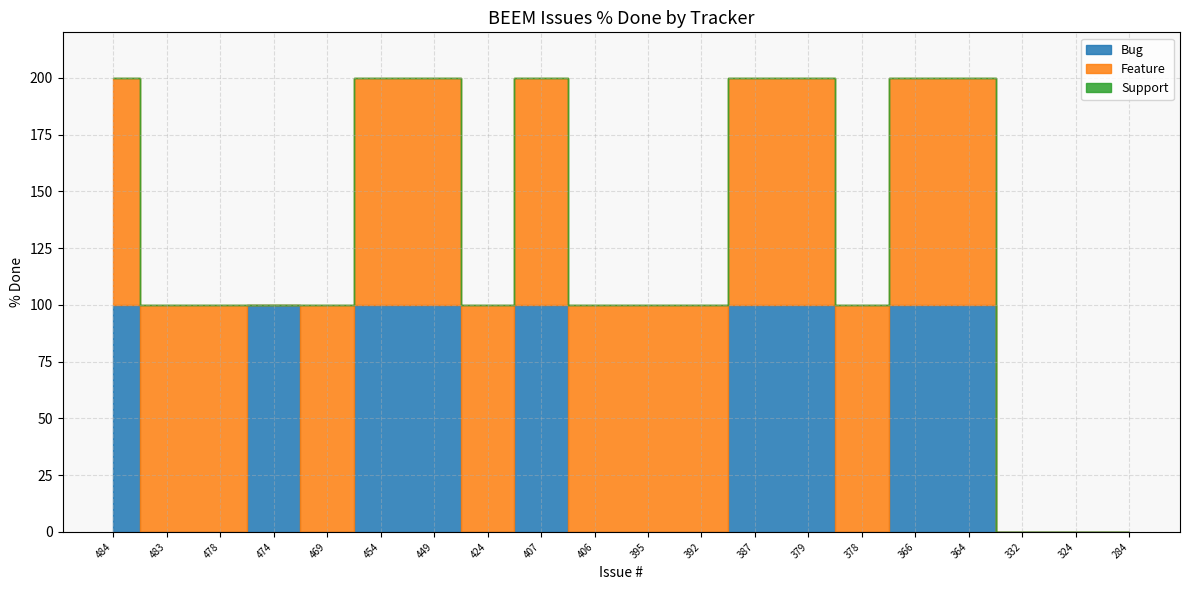

What is the difference between the maximum and minimum values in the Feature series?

100